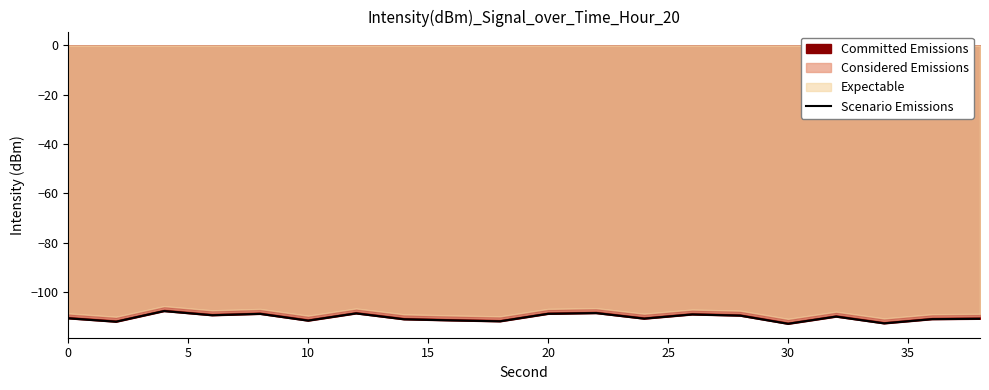

How many points are higher than both their immediate neighbors (excluding endpoints)?

6